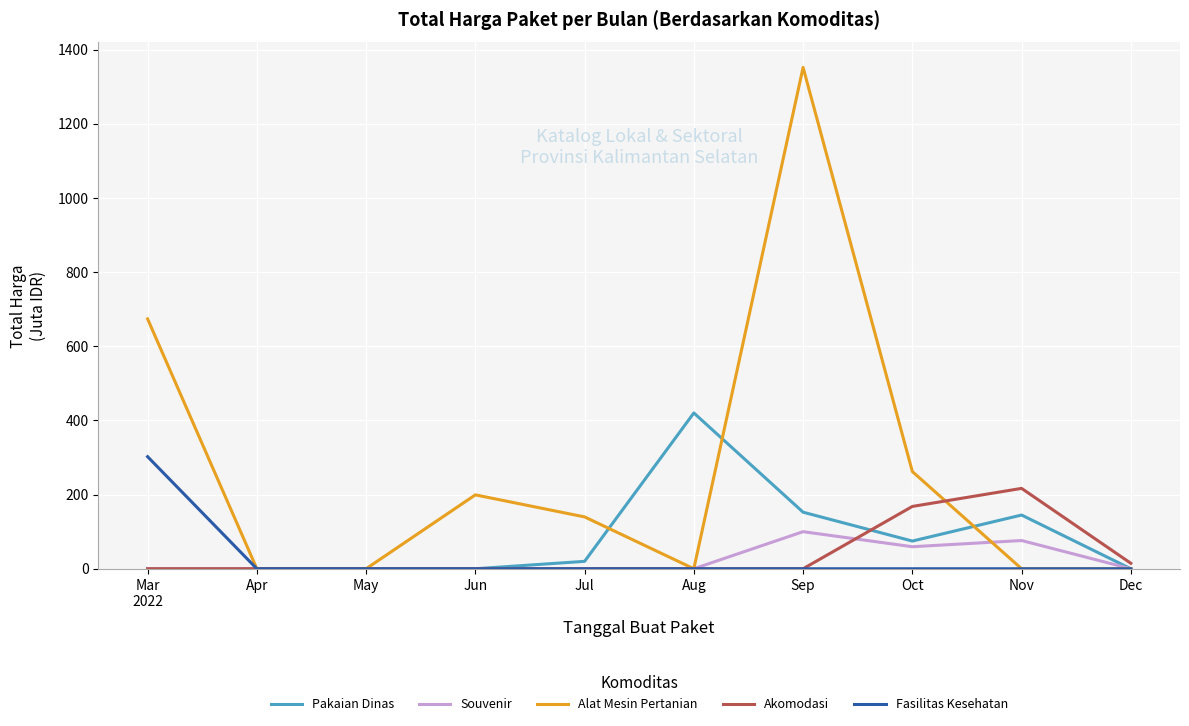

List the series in order of their peak value, highest first.

Alat Mesin Pertanian, Pakaian Dinas, Fasilitas Kesehatan, Akomodasi, Souvenir